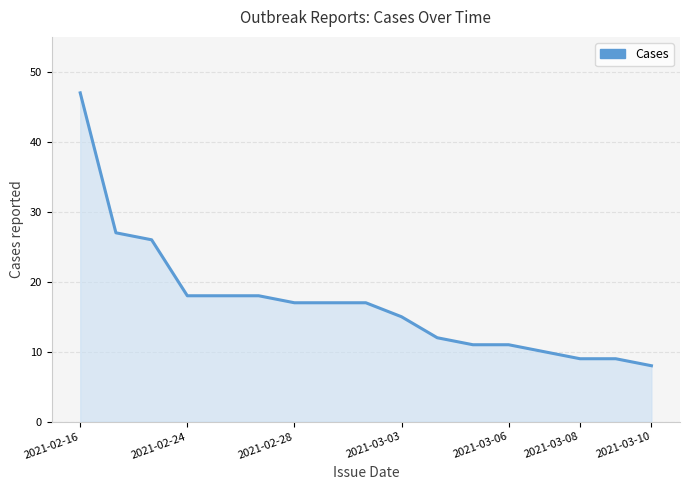

Reading left to right, what are all the values shown in this chart?

47	27	26	18	18	18	17	17	17	15	12	11	11	10	9	9	8